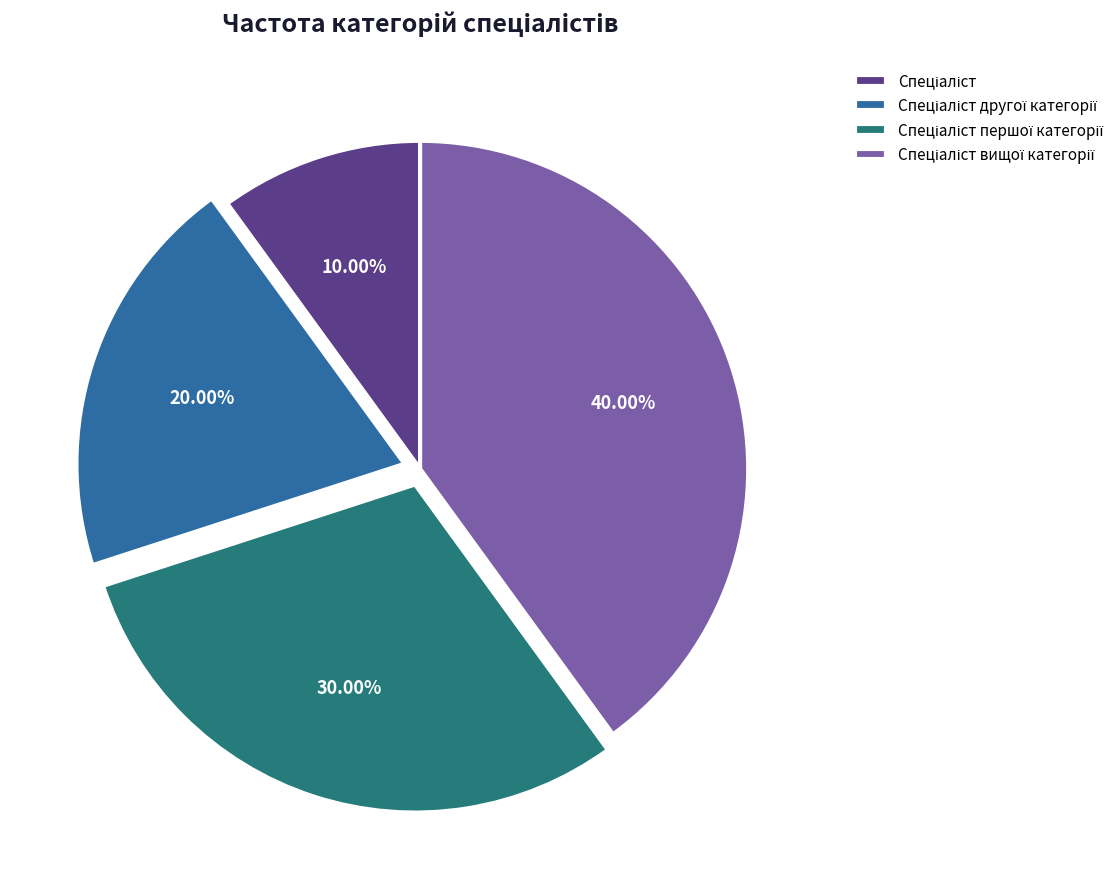

Does any single category account for the majority?

No